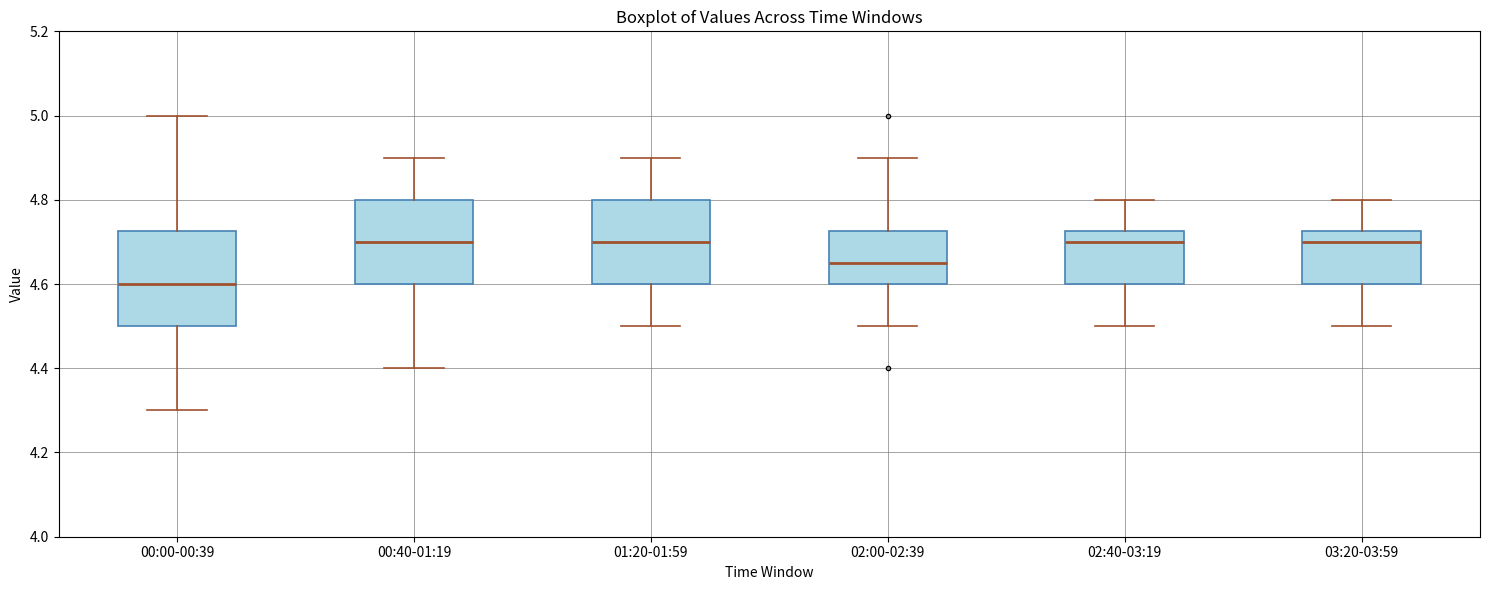

Reading left to right, read every box against the y-axis: the position of its median line, the range the box covers, and the ends of its whiskers. The values are not printed on the chart, so give them approximately, as read against the axis.

00:00-00:39: median 4.60, box 4.50 to 4.72, whiskers 4.30 to 5.00
00:40-01:19: median 4.70, box 4.60 to 4.80, whiskers 4.40 to 4.90
01:20-01:59: median 4.70, box 4.60 to 4.80, whiskers 4.50 to 4.90
02:00-02:39: median 4.66, box 4.60 to 4.72, whiskers 4.50 to 4.90
02:40-03:19: median 4.70, box 4.60 to 4.72, whiskers 4.50 to 4.80
03:20-03:59: median 4.70, box 4.60 to 4.72, whiskers 4.50 to 4.80